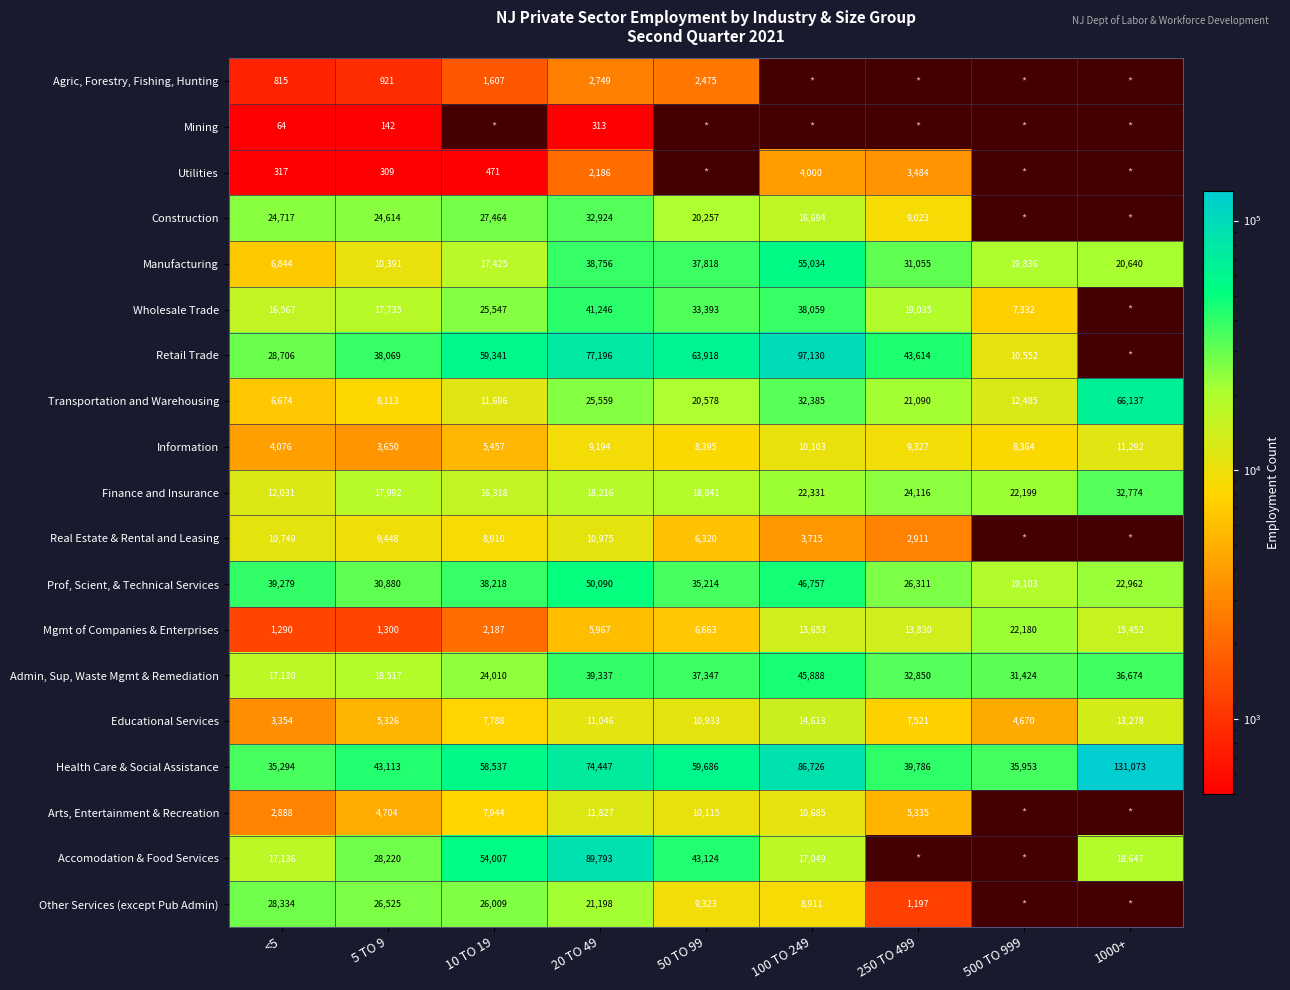

What is the difference between the Information values at 100 TO 249 and 1000+?

1189